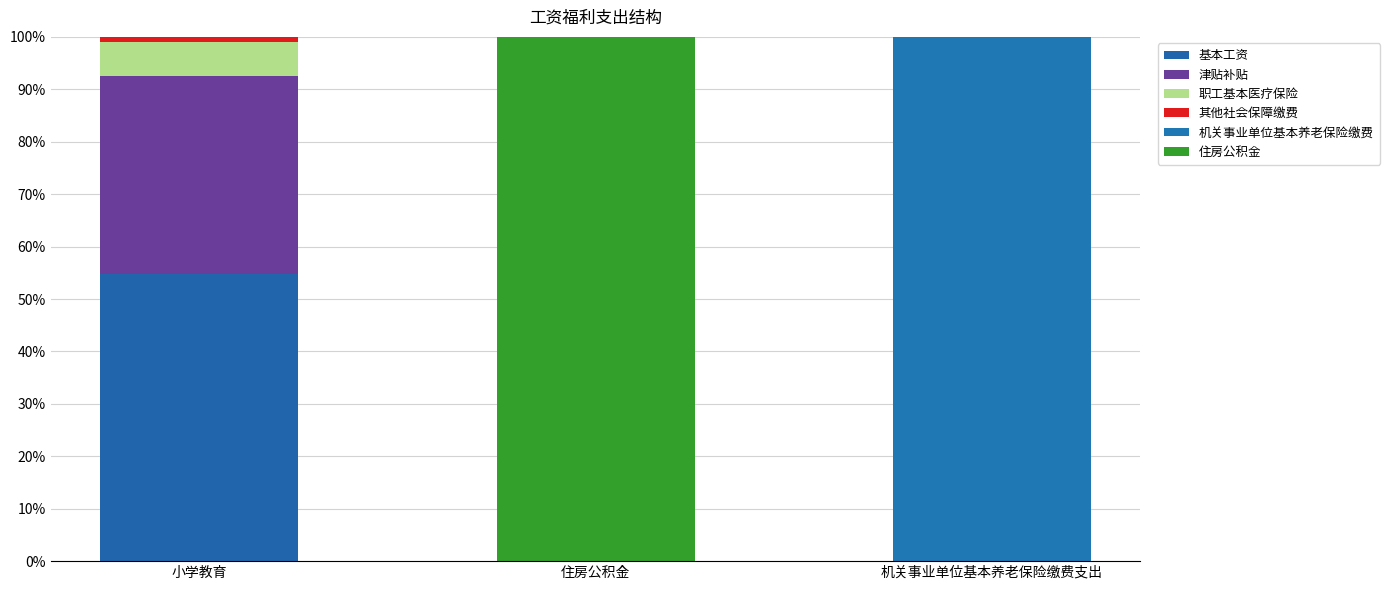

The value of 津贴补贴 at 住房公积金 is 0.0. True or false?

True